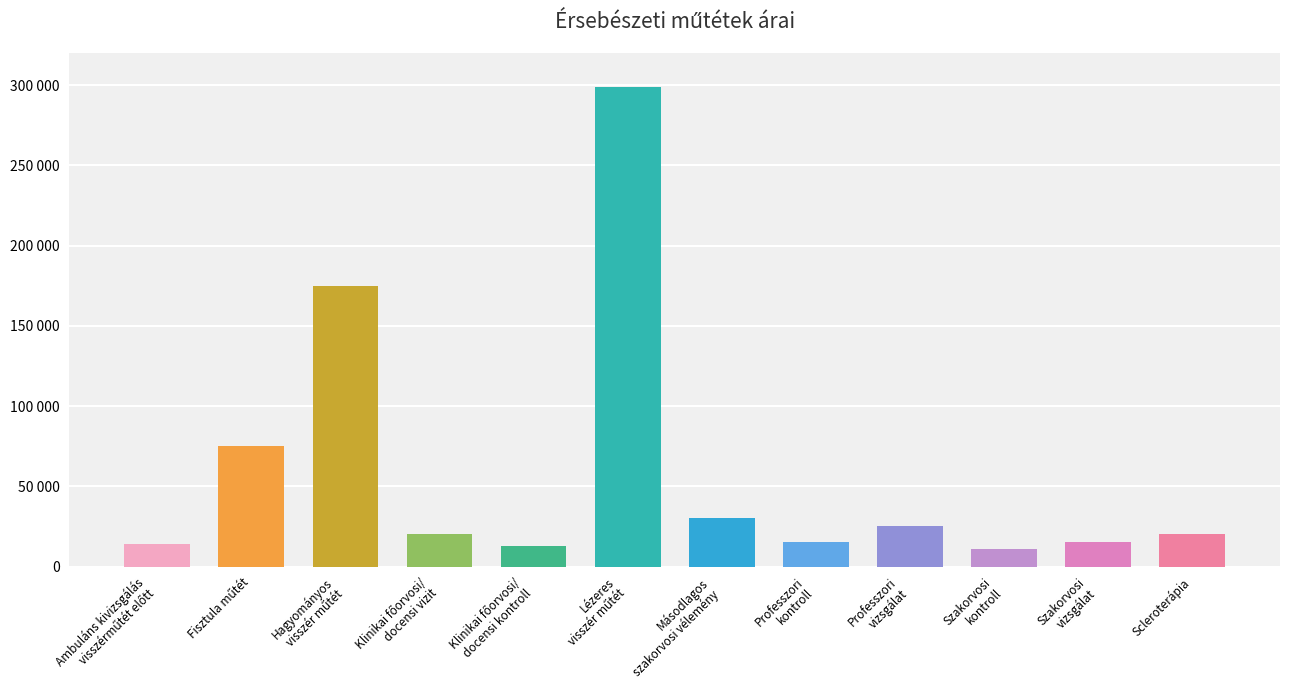

What position from the right is Professzori
kontroll?

5